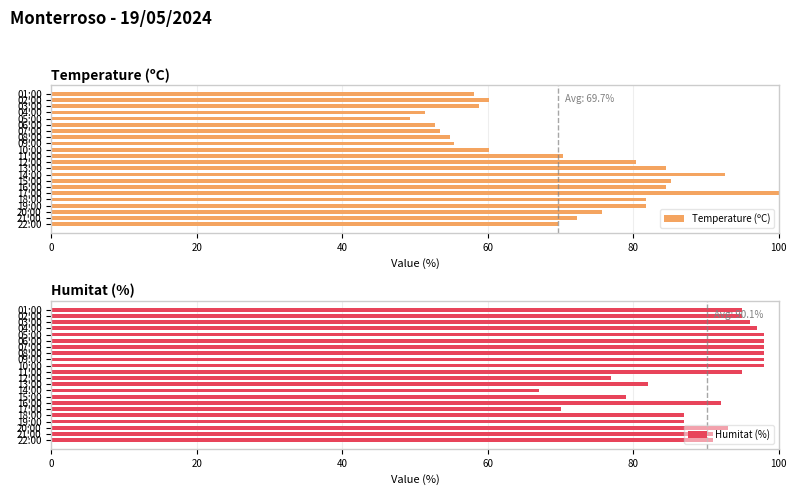

The Temperature (ºC) series shows 99.1 at 01:00. True or false?

False